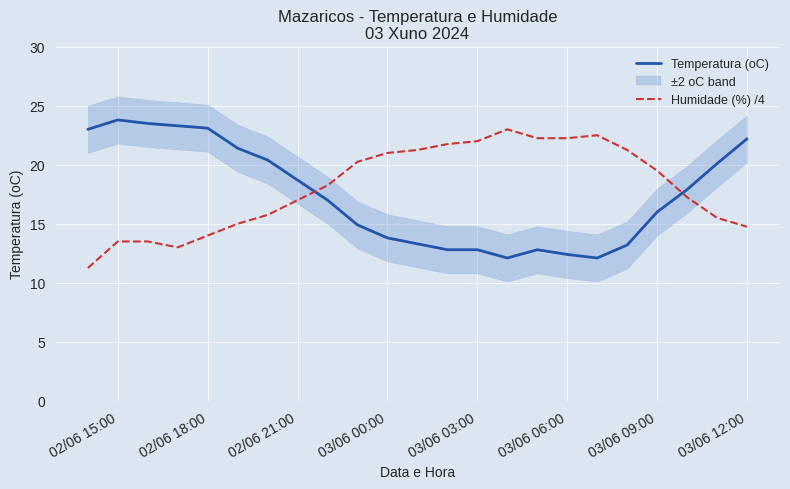

Which series has the largest range (max minus min)?

Humidade (%) /4